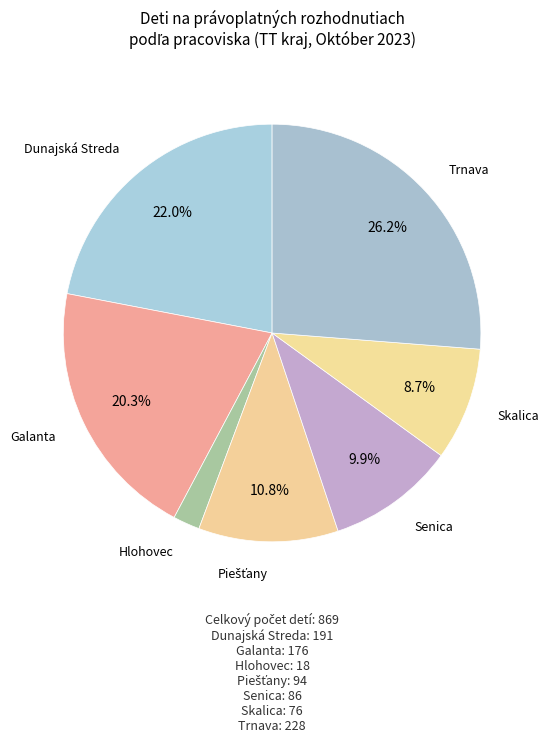

How many slices are in this pie chart?

7